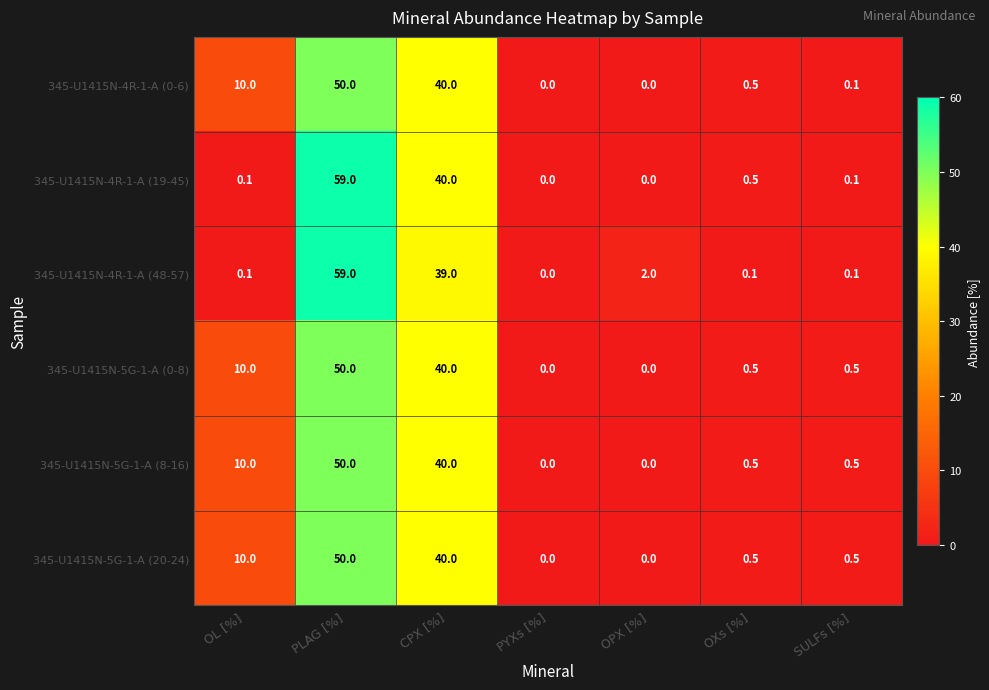

What is the total value across all series at OL [%]?

40.2